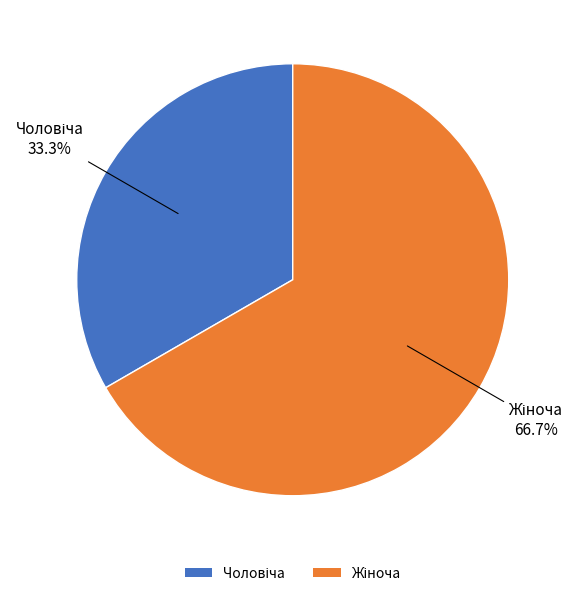

Is there any slice that represents more than half of the pie?

Yes